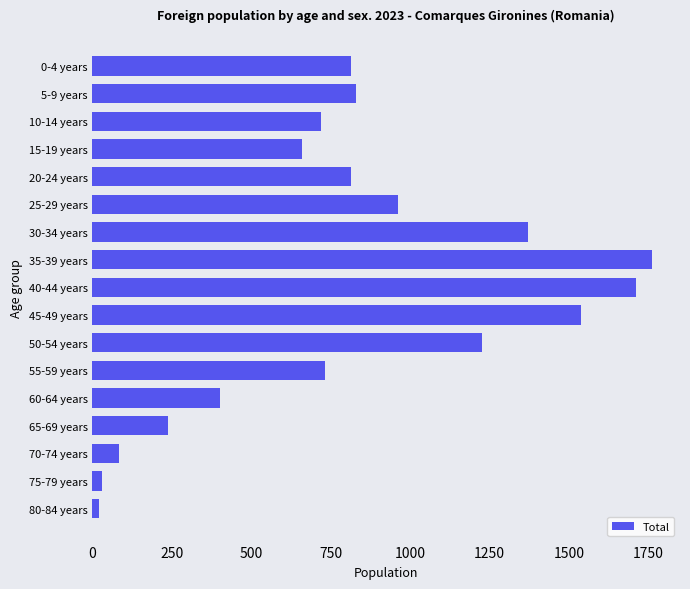

What is the average value?

819